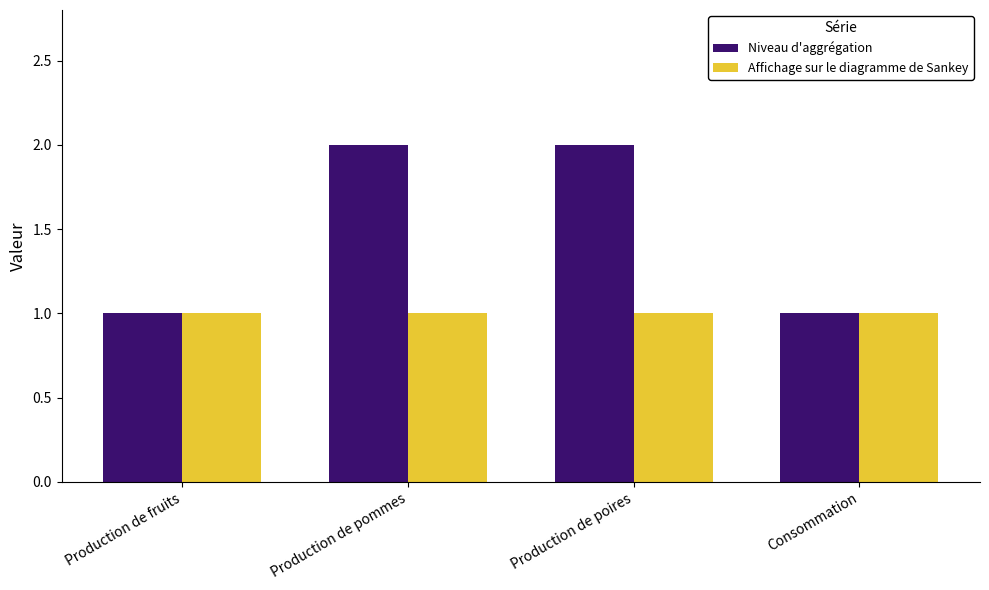

How many bars are there in total?

8